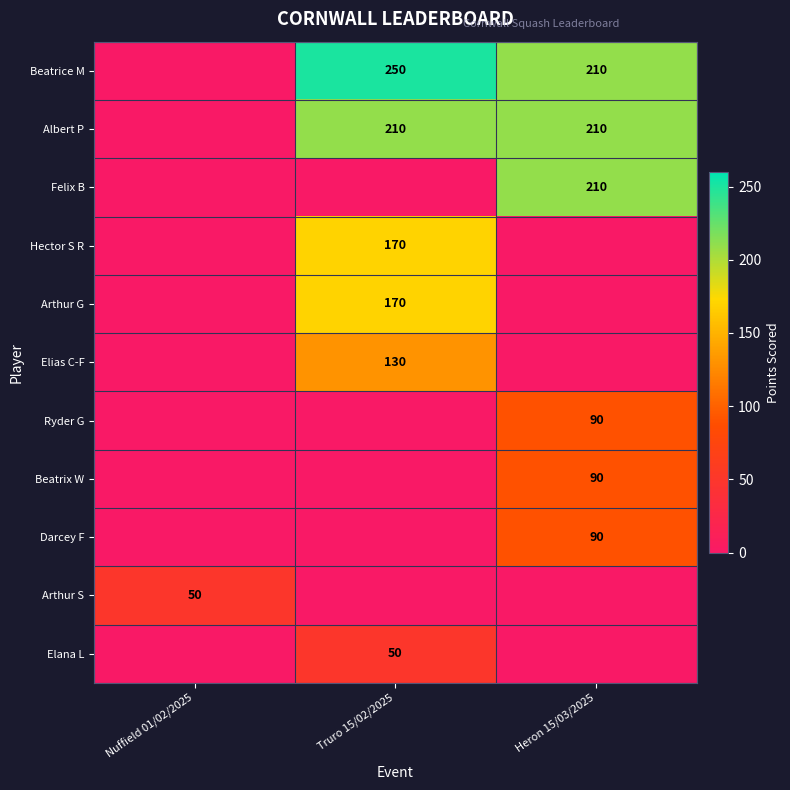

The value of Ryder G at Heron 15/03/2025 is 90. True or false?

True